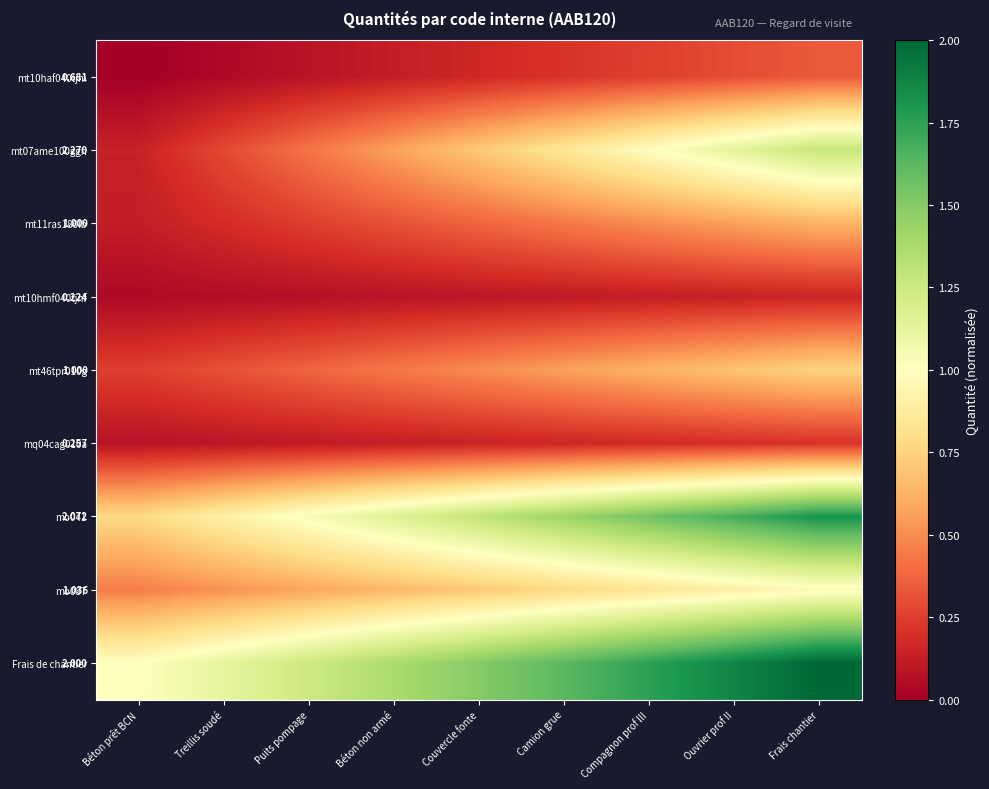

How many data points does each series have?

9